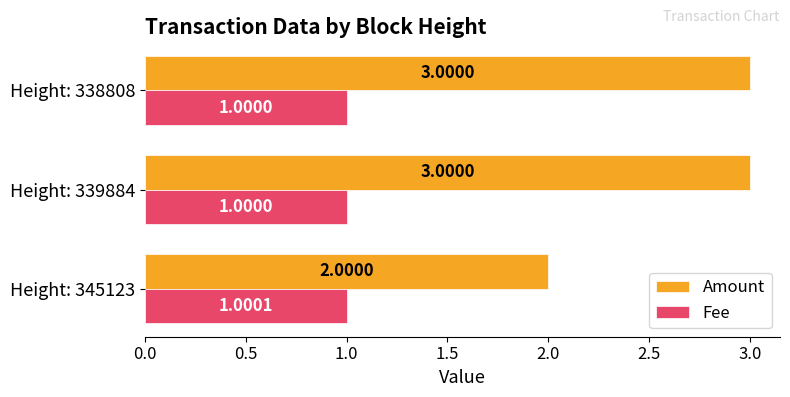

What is the sum of all Amount values?

8.0